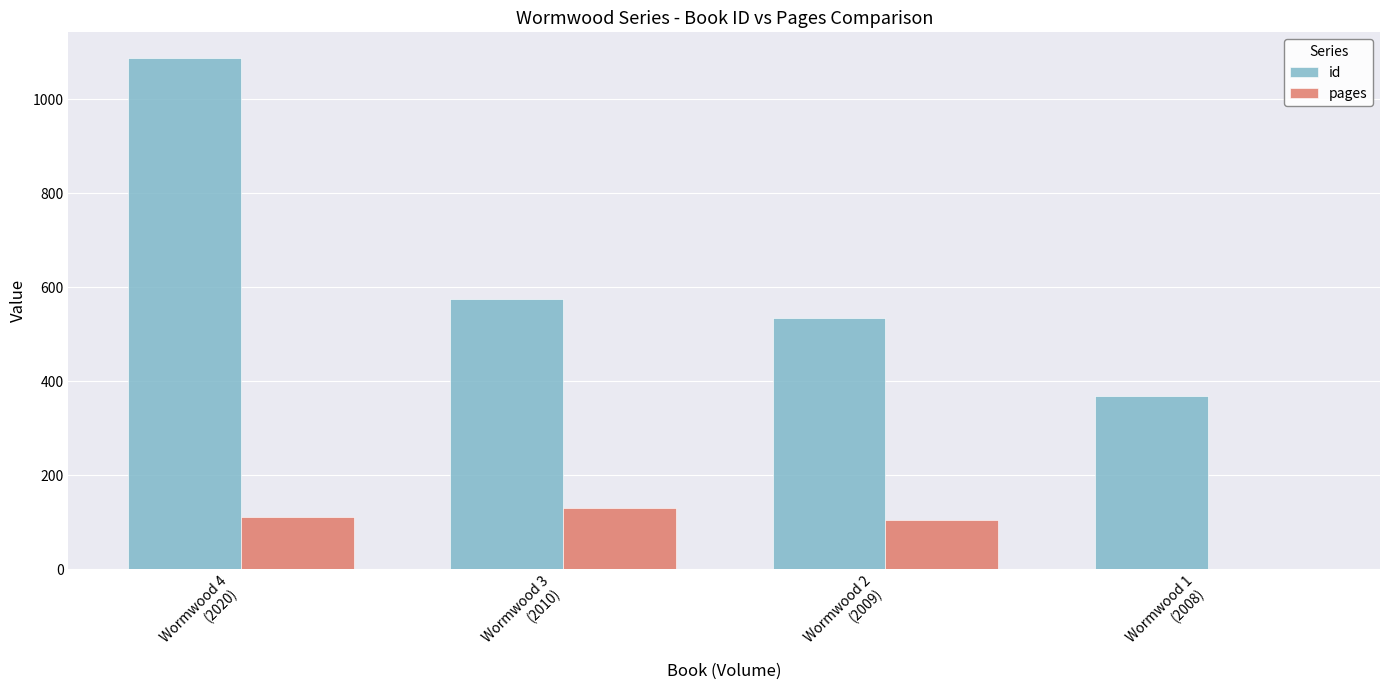

The pages series shows 130 at Wormwood 3
(2010). True or false?

True